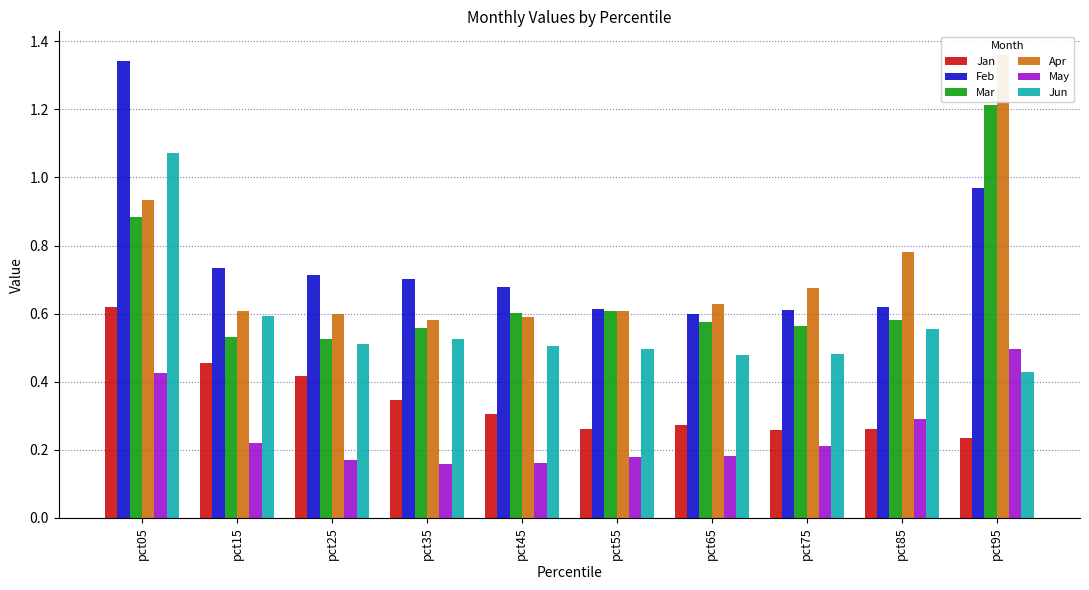

What is the value of the Mar bar at the 2nd from the left?

0.5